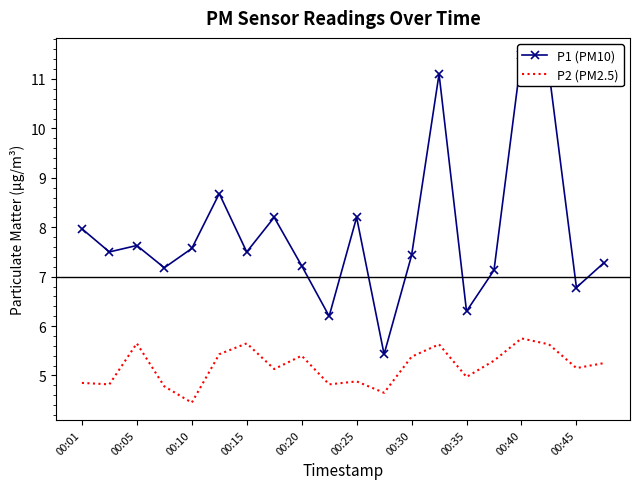

Which category has the lowest value in the P2 (PM2.5) series?

00:10